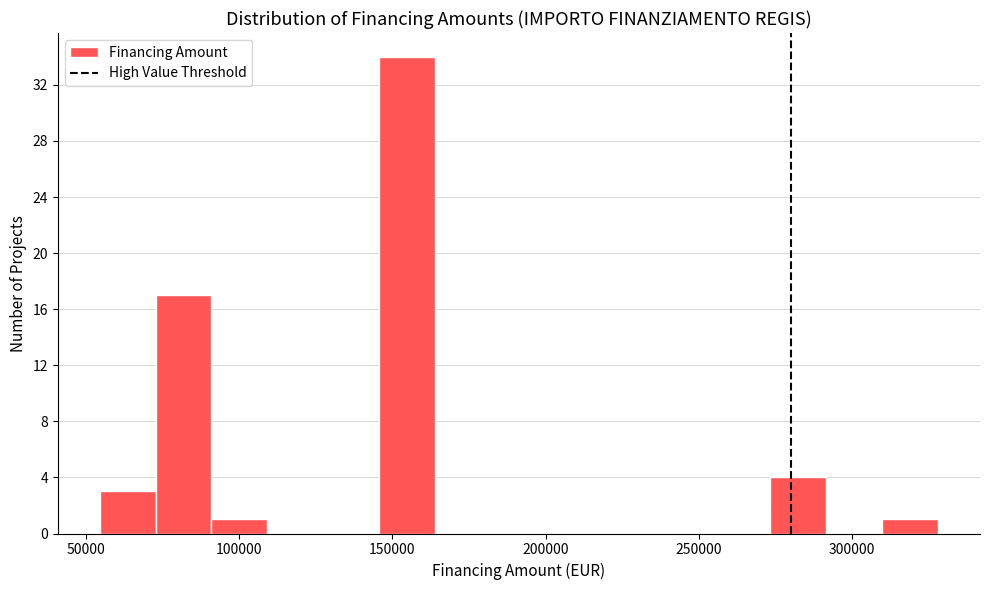

Read against the x-axis, roughly where is the centre of the tallest bar?

155000